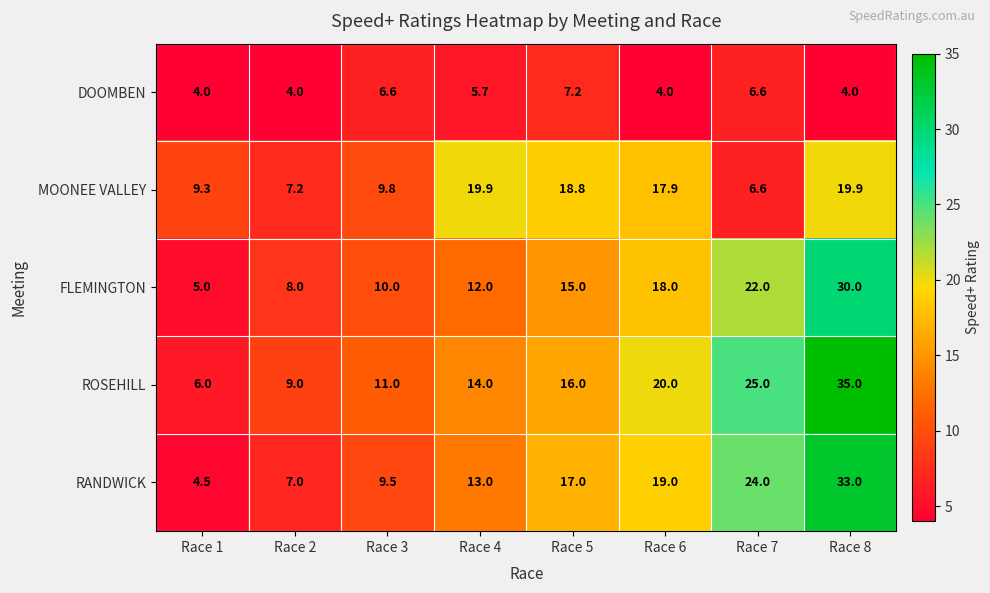

Where is RANDWICK nearest to the value 18?

Race 5